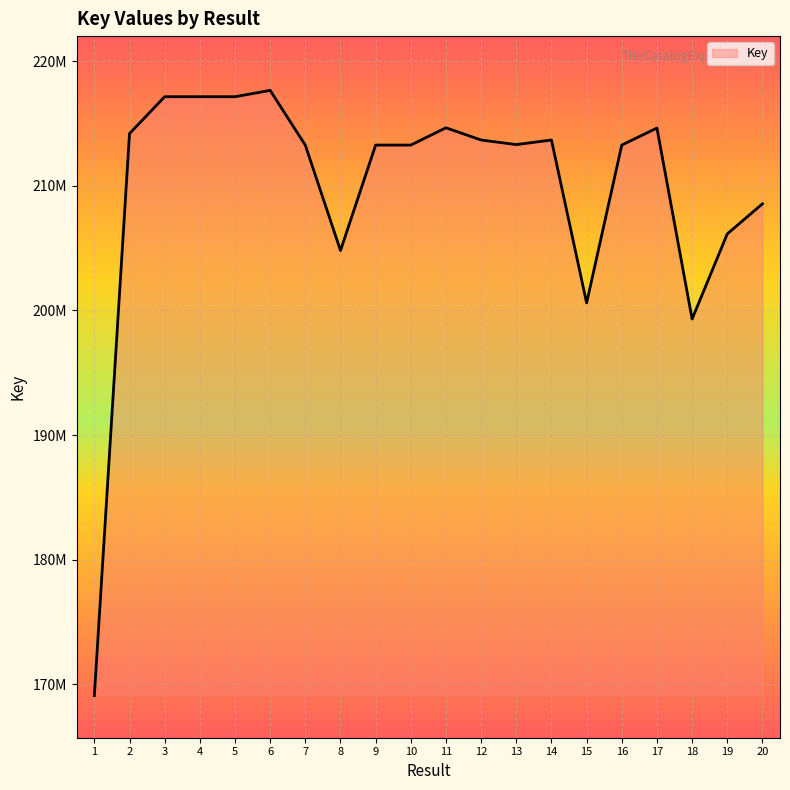

What is the difference between the maximum and minimum values?

48541962